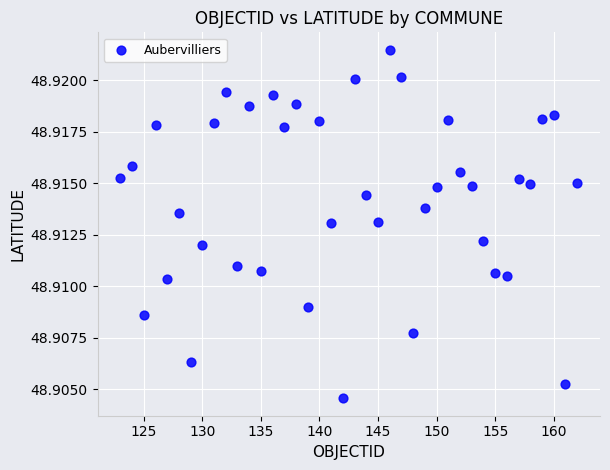

What is the range of X values (max minus min)?

39.0